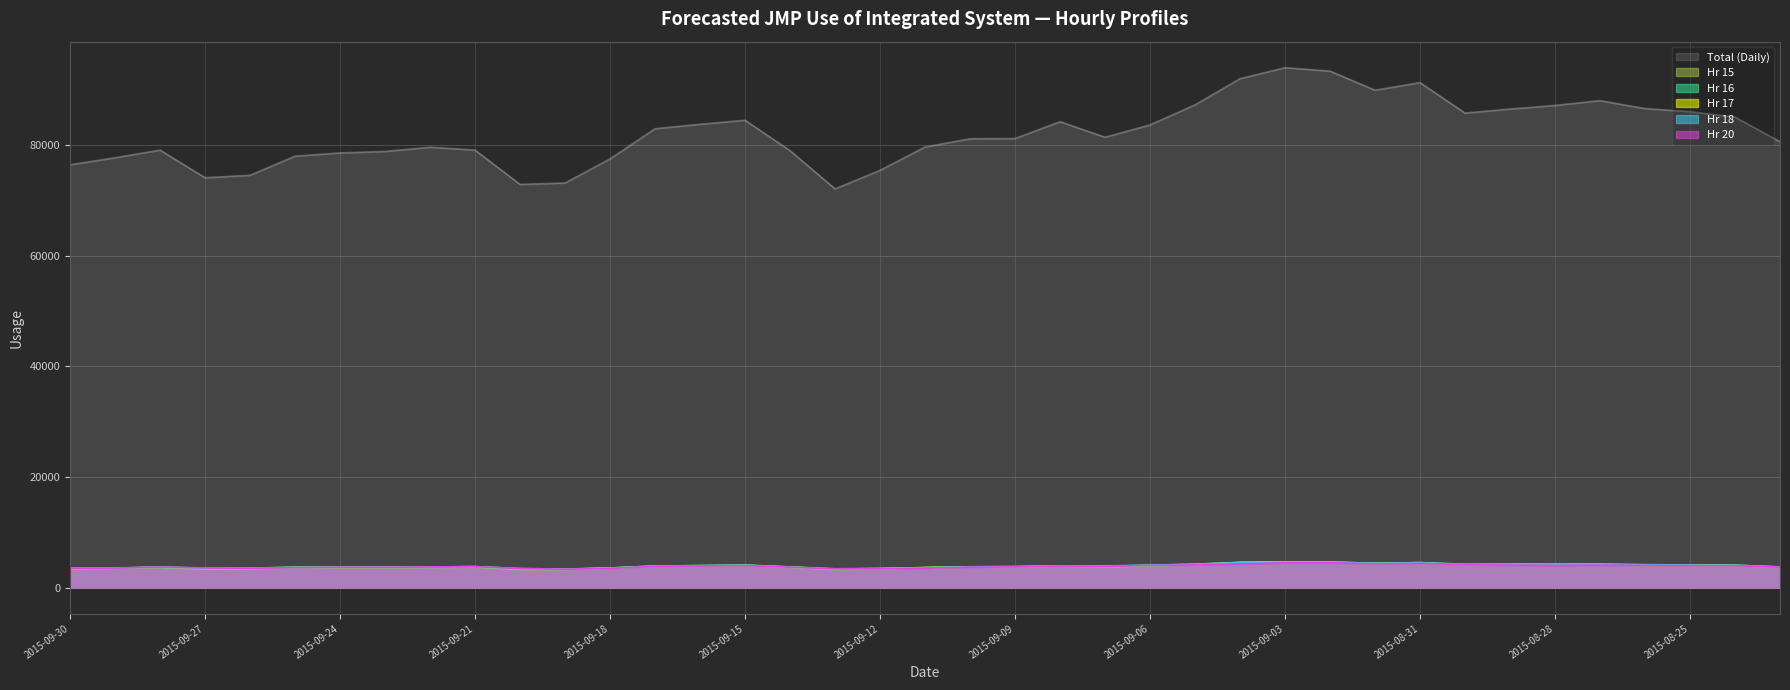

What is the label of the 27th point from the left?

2015-09-04